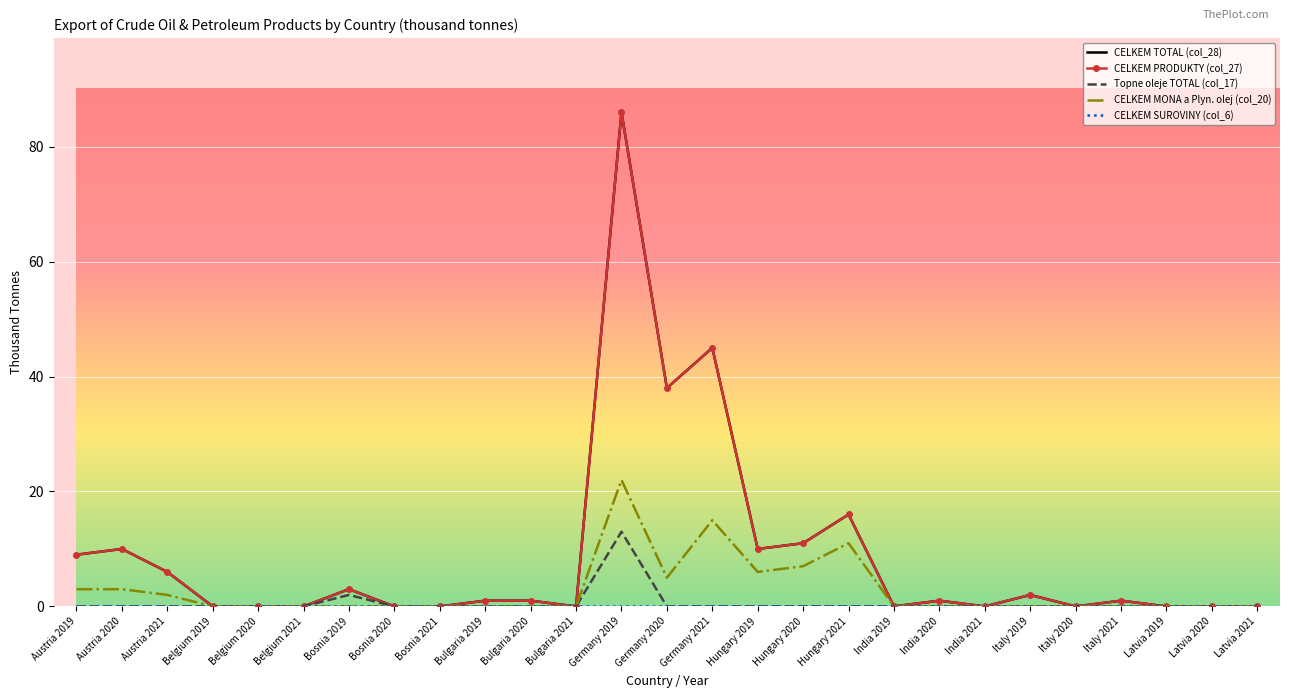

Which series has the widest spread of values?

CELKEM TOTAL (col_28)